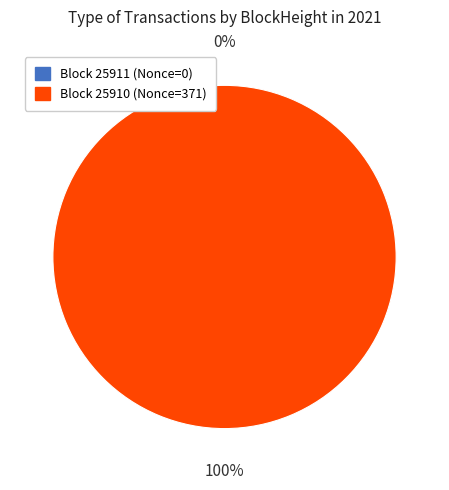

What is the smallest slice in the pie chart?

25911